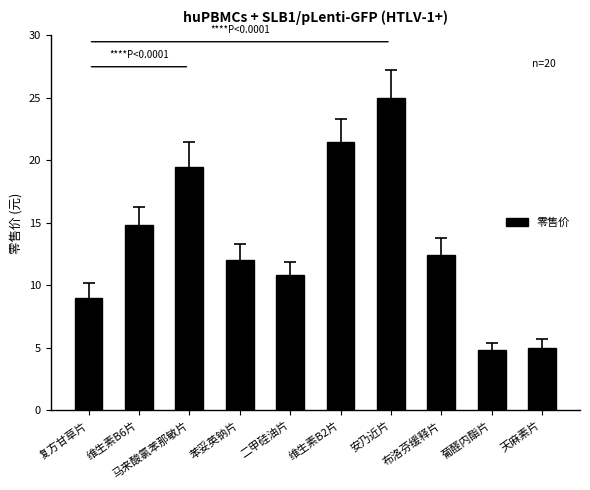

How many series are shown in this chart?

1